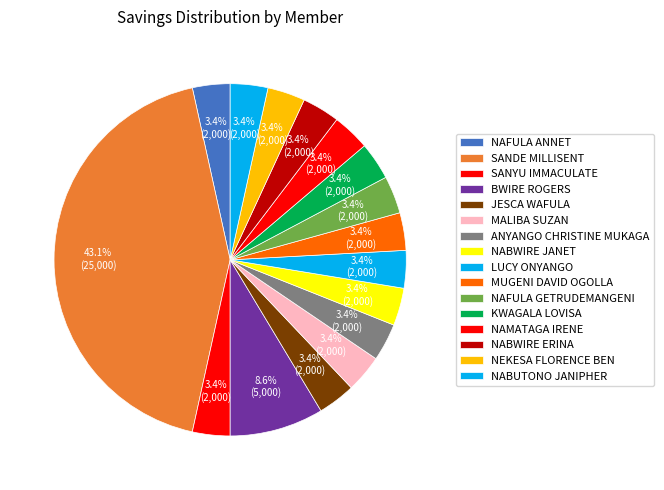

Count the number of slices in the pie.

16